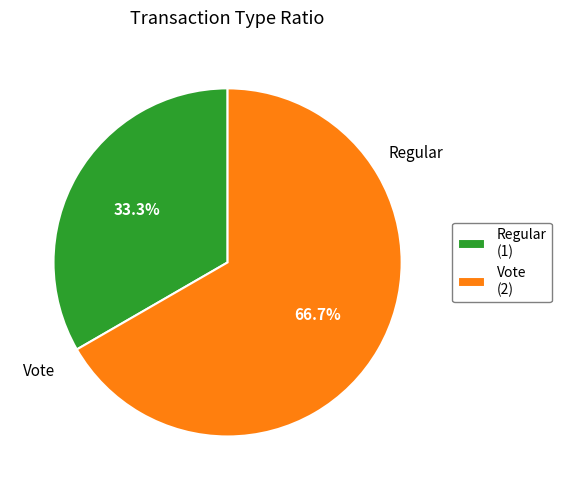

True or false: Regular accounts for 46% of the total.

False